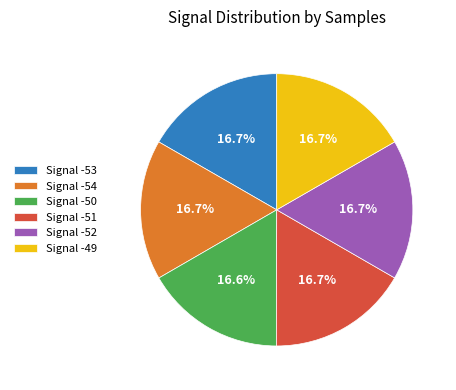

Is Signal -51 the majority of the pie?

No